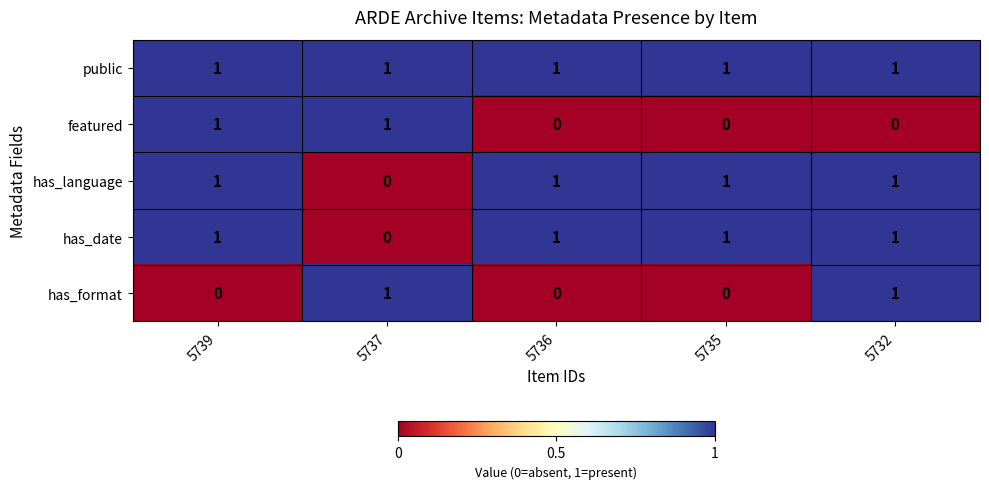

Which series has the largest total across all categories?

public